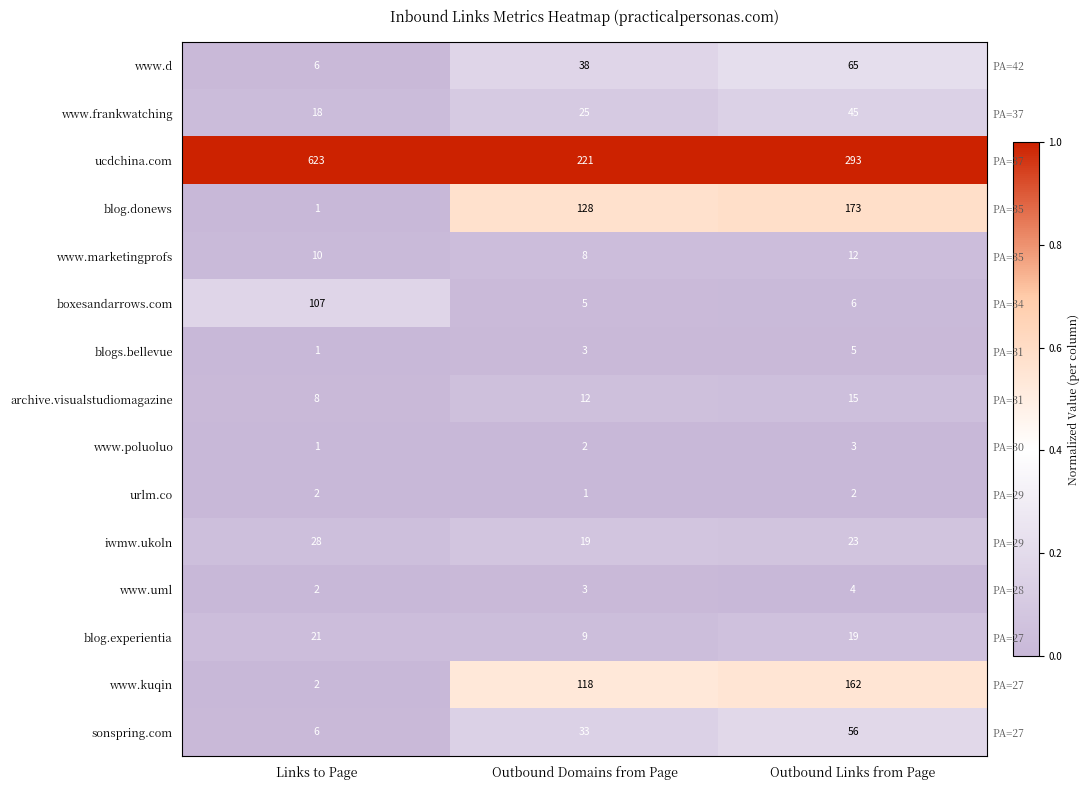

What is the approximate value of ucdchina.com at Links to Page?

1.0